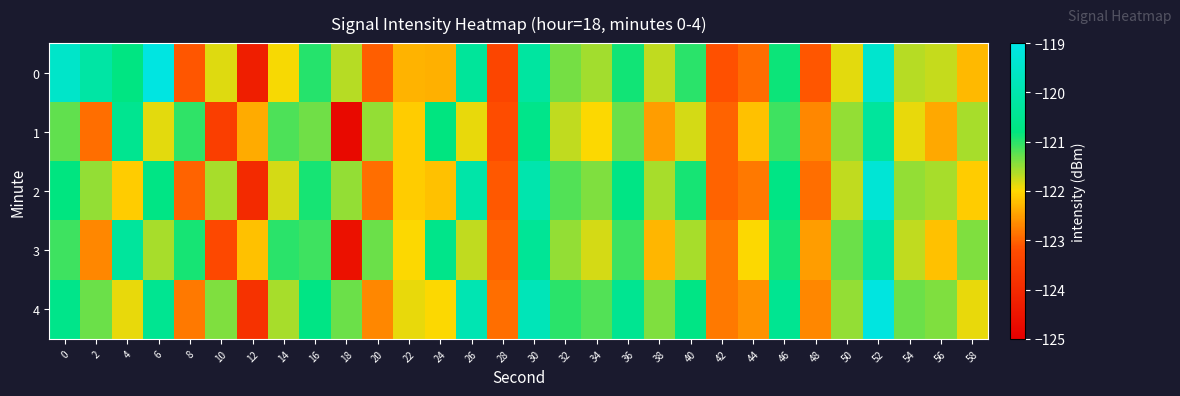

Between 2 and 58, which is larger?

2